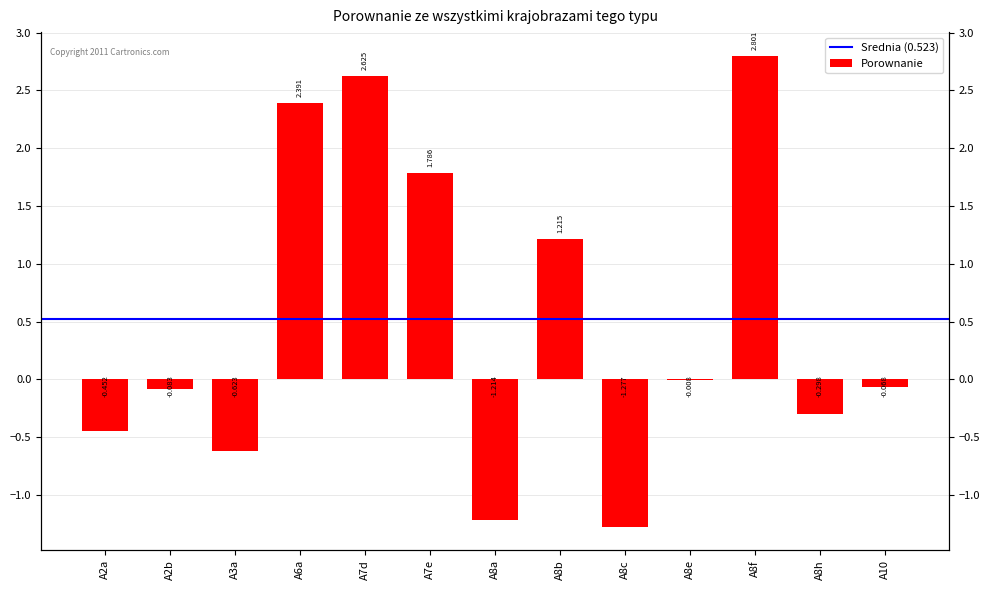

At which category does the chart reach its peak across all series?

A8f